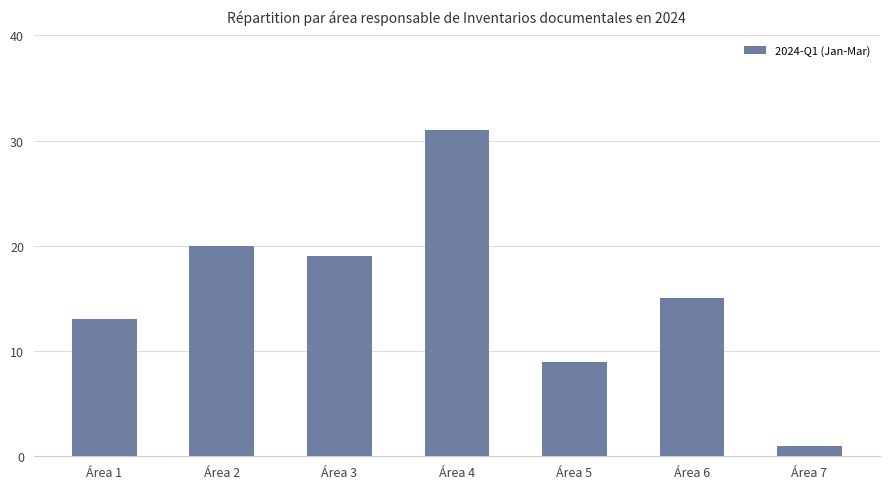

Reading left to right, transcribe all the data shown in this chart.

13	20	19	31	9	15	1